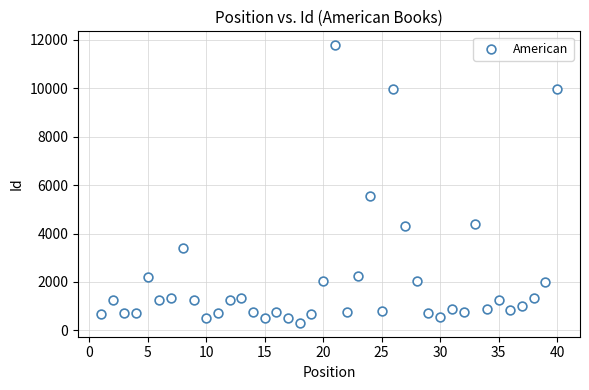

What Y value in the scatter plot is closest to 6042?

5550